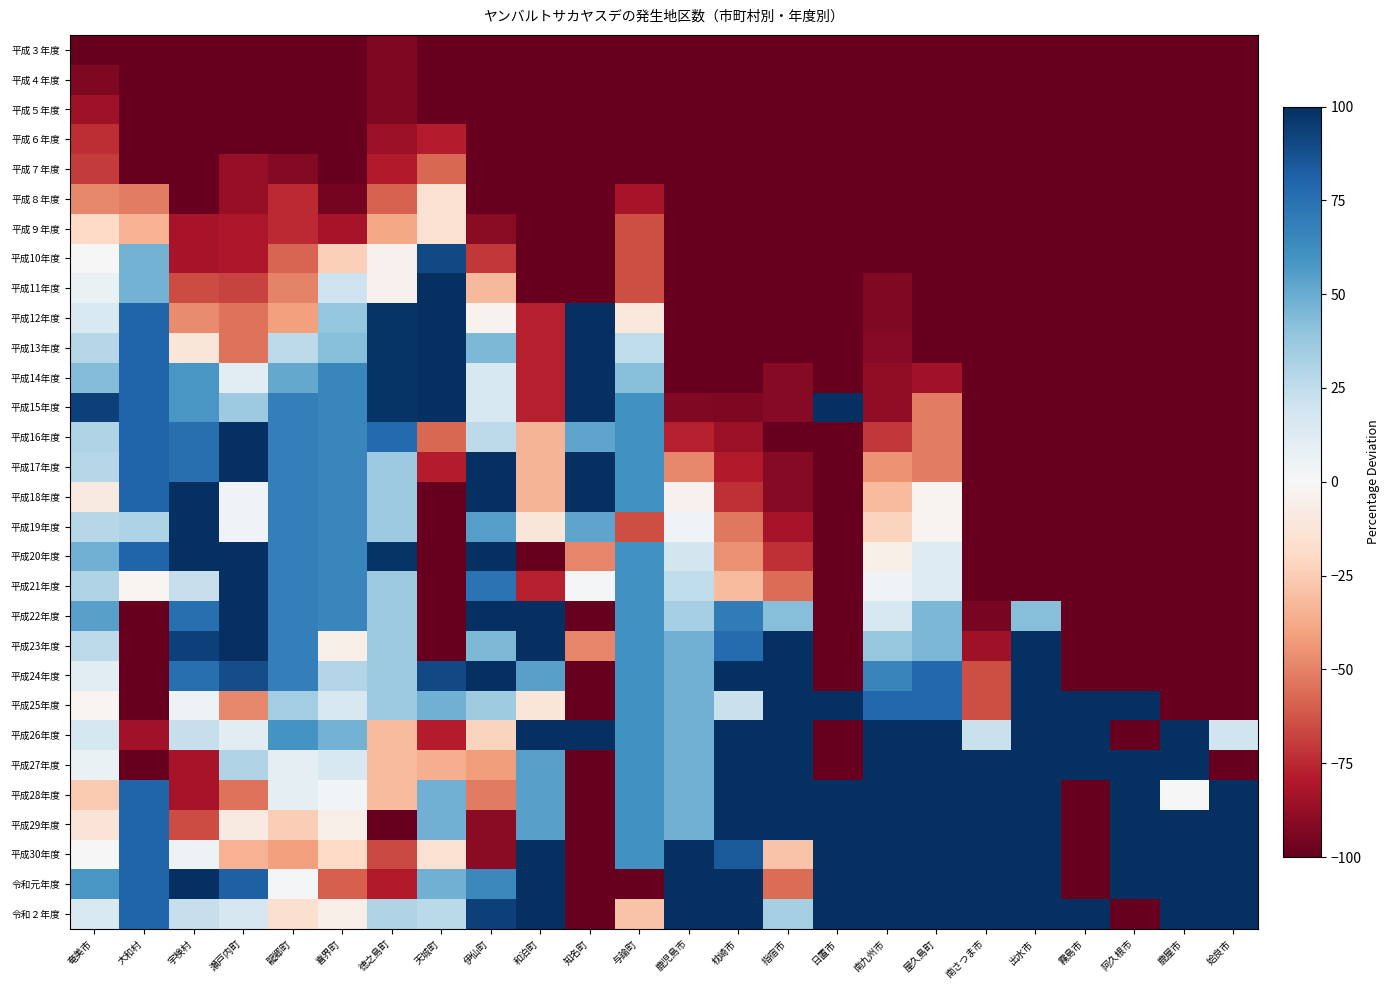

Reading right to left, extract all data points from this chart.

平成３年度: 姶良市=-100.0	鹿屋市=-100.0	阿久根市=-100.0	霧島市=-100.0	出水市=-100.0	南さつま市=-100.0	屋久島町=-100.0	南九州市=-100.0	日置市=-100.0	指宿市=-100.0	枕崎市=-100.0	鹿児島市=-100.0	与論町=-100.0	知名町=-100.0	和泊町=-100.0	伊仙町=-100.0	天城町=-100.0	徳之島町=-93.2	喜界町=-100.0	龍郷町=-100.0	瀬戸内町=-100.0	宇検村=-100.0	大和村=-100.0	奄美市=-100.0
平成４年度: 姶良市=-100.0	鹿屋市=-100.0	阿久根市=-100.0	霧島市=-100.0	出水市=-100.0	南さつま市=-100.0	屋久島町=-100.0	南九州市=-100.0	日置市=-100.0	指宿市=-100.0	枕崎市=-100.0	鹿児島市=-100.0	与論町=-100.0	知名町=-100.0	和泊町=-100.0	伊仙町=-100.0	天城町=-100.0	徳之島町=-93.2	喜界町=-100.0	龍郷町=-100.0	瀬戸内町=-100.0	宇検村=-100.0	大和村=-100.0	奄美市=-93.5
平成５年度: 姶良市=-100.0	鹿屋市=-100.0	阿久根市=-100.0	霧島市=-100.0	出水市=-100.0	南さつま市=-100.0	屋久島町=-100.0	南九州市=-100.0	日置市=-100.0	指宿市=-100.0	枕崎市=-100.0	鹿児島市=-100.0	与論町=-100.0	知名町=-100.0	和泊町=-100.0	伊仙町=-100.0	天城町=-100.0	徳之島町=-93.2	喜界町=-100.0	龍郷町=-100.0	瀬戸内町=-100.0	宇検村=-100.0	大和村=-100.0	奄美市=-84.8
平成６年度: 姶良市=-100.0	鹿屋市=-100.0	阿久根市=-100.0	霧島市=-100.0	出水市=-100.0	南さつま市=-100.0	屋久島町=-100.0	南九州市=-100.0	日置市=-100.0	指宿市=-100.0	枕崎市=-100.0	鹿児島市=-100.0	与論町=-100.0	知名町=-100.0	和泊町=-100.0	伊仙町=-100.0	天城町=-78.9	徳之島町=-86.3	喜界町=-100.0	龍郷町=-100.0	瀬戸内町=-100.0	宇検村=-100.0	大和村=-100.0	奄美市=-73.9
平成７年度: 姶良市=-100.0	鹿屋市=-100.0	阿久根市=-100.0	霧島市=-100.0	出水市=-100.0	南さつま市=-100.0	屋久島町=-100.0	南九州市=-100.0	日置市=-100.0	指宿市=-100.0	枕崎市=-100.0	鹿児島市=-100.0	与論町=-100.0	知名町=-100.0	和泊町=-100.0	伊仙町=-100.0	天城町=-57.7	徳之島町=-79.5	喜界町=-100.0	龍郷町=-91.6	瀬戸内町=-87.0	宇検村=-100.0	大和村=-100.0	奄美市=-69.6
平成８年度: 姶良市=-100.0	鹿屋市=-100.0	阿久根市=-100.0	霧島市=-100.0	出水市=-100.0	南さつま市=-100.0	屋久島町=-100.0	南九州市=-100.0	日置市=-100.0	指宿市=-100.0	枕崎市=-100.0	鹿児島市=-100.0	与論町=-82.1	知名町=-100.0	和泊町=-100.0	伊仙町=-100.0	天城町=-15.5	徳之島町=-59.0	喜界町=-95.5	龍郷町=-74.8	瀬戸内町=-87.0	宇検村=-100.0	大和村=-50.8	奄美市=-47.9
平成９年度: 姶良市=-100.0	鹿屋市=-100.0	阿久根市=-100.0	霧島市=-100.0	出水市=-100.0	南さつま市=-100.0	屋久島町=-100.0	南九州市=-100.0	日置市=-100.0	指宿市=-100.0	枕崎市=-100.0	鹿児島市=-100.0	与論町=-64.3	知名町=-100.0	和泊町=-100.0	伊仙町=-90.3	天城町=-15.5	徳之島町=-38.5	喜界町=-82.1	龍郷町=-74.8	瀬戸内町=-80.5	宇検村=-82.5	大和村=-34.4	奄美市=-19.6
平成10年度: 姶良市=-100.0	鹿屋市=-100.0	阿久根市=-100.0	霧島市=-100.0	出水市=-100.0	南さつま市=-100.0	屋久島町=-100.0	南九州市=-100.0	日置市=-100.0	指宿市=-100.0	枕崎市=-100.0	鹿児島市=-100.0	与論町=-64.3	知名町=-100.0	和泊町=-100.0	伊仙町=-71.0	天城町=90.1	徳之島町=-4.3	喜界町=-24.1	龍郷町=-58.0	瀬戸内町=-80.5	宇検村=-82.5	大和村=47.5	奄美市=-0.1
平成11年度: 姶良市=-100.0	鹿屋市=-100.0	阿久根市=-100.0	霧島市=-100.0	出水市=-100.0	南さつま市=-100.0	屋久島町=-100.0	南九州市=-92.6	日置市=-100.0	指宿市=-100.0	枕崎市=-100.0	鹿児島市=-100.0	与論町=-64.3	知名町=-100.0	和泊町=-100.0	伊仙町=-32.3	天城町=100.0	徳之島町=-4.3	喜界町=20.5	龍郷町=-49.6	瀬戸内町=-67.5	宇検村=-64.9	大和村=47.5	奄美市=6.4
平成12年度: 姶良市=-100.0	鹿屋市=-100.0	阿久根市=-100.0	霧島市=-100.0	出水市=-100.0	南さつま市=-100.0	屋久島町=-100.0	南九州市=-92.6	日置市=-100.0	指宿市=-100.0	枕崎市=-100.0	鹿児島市=-100.0	与論町=-10.7	知名町=100.0	和泊町=-77.9	伊仙町=-3.2	天城町=100.0	徳之島町=98.2	喜界町=38.4	龍郷町=-41.2	瀬戸内町=-54.5	宇検村=-47.4	大和村=80.3	奄美市=15.1
平成13年度: 姶良市=-100.0	鹿屋市=-100.0	阿久根市=-100.0	霧島市=-100.0	出水市=-100.0	南さつま市=-100.0	屋久島町=-100.0	南九州市=-90.8	日置市=-100.0	指宿市=-100.0	枕崎市=-100.0	鹿児島市=-100.0	与論町=25.0	知名町=100.0	和泊町=-77.9	伊仙町=45.2	天城町=100.0	徳之島町=98.2	喜界町=42.9	龍郷町=26.1	瀬戸内町=-54.5	宇検村=-12.3	大和村=80.3	奄美市=28.2
平成14年度: 姶良市=-100.0	鹿屋市=-100.0	阿久根市=-100.0	霧島市=-100.0	出水市=-100.0	南さつま市=-100.0	屋久島町=-83.8	南九州市=-89.0	日置市=-100.0	指宿市=-91.1	枕崎市=-100.0	鹿児島市=-100.0	与論町=42.9	知名町=100.0	和泊町=-77.9	伊仙町=16.1	天城町=100.0	徳之島町=98.2	喜界町=65.2	龍郷町=51.3	瀬戸内町=10.4	宇検村=57.9	大和村=80.3	奄美市=43.4
平成15年度: 姶良市=-100.0	鹿屋市=-100.0	阿久根市=-100.0	霧島市=-100.0	出水市=-100.0	南さつま市=-100.0	屋久島町=-51.4	南九州市=-89.0	日置市=100.0	指宿市=-91.1	枕崎市=-93.2	鹿児島市=-92.6	与論町=60.7	知名町=100.0	和泊町=-77.9	伊仙町=16.1	天城町=100.0	徳之島町=98.2	喜界町=65.2	龍郷町=68.1	瀬戸内町=36.4	宇検村=57.9	大和村=80.3	奄美市=93.3
平成16年度: 姶良市=-100.0	鹿屋市=-100.0	阿久根市=-100.0	霧島市=-100.0	出水市=-100.0	南さつま市=-100.0	屋久島町=-51.4	南九州市=-70.5	日置市=-100.0	指宿市=-100.0	枕崎市=-86.4	鹿児島市=-77.8	与論町=60.7	知名町=52.5	和泊町=-33.8	伊仙町=25.8	天城町=-57.7	徳之島町=77.7	喜界町=65.2	龍郷町=68.1	瀬戸内町=100.0	宇検村=75.4	大和村=80.3	奄美市=30.3
平成17年度: 姶良市=-100.0	鹿屋市=-100.0	阿久根市=-100.0	霧島市=-100.0	出水市=-100.0	南さつま市=-100.0	屋久島町=-51.4	南九州市=-44.8	日置市=-100.0	指宿市=-91.1	枕崎市=-79.6	鹿児島市=-48.3	与論町=60.7	知名町=100.0	和泊町=-33.8	伊仙町=100.0	天城町=-78.9	徳之島町=36.7	喜界町=65.2	龍郷町=68.1	瀬戸内町=100.0	宇検村=75.4	大和村=80.3	奄美市=28.2
平成18年度: 姶良市=-100.0	鹿屋市=-100.0	阿久根市=-100.0	霧島市=-100.0	出水市=-100.0	南さつま市=-100.0	屋久島町=-2.7	南九州市=-31.9	日置市=-100.0	指宿市=-91.1	枕崎市=-72.8	鹿児島市=-3.9	与論町=60.7	知名町=100.0	和泊町=-33.8	伊仙町=100.0	天城町=-100.0	徳之島町=36.7	喜界町=65.2	龍郷町=68.1	瀬戸内町=3.9	宇検村=100.0	大和村=80.3	奄美市=-8.8
平成19年度: 姶良市=-100.0	鹿屋市=-100.0	阿久根市=-100.0	霧島市=-100.0	出水市=-100.0	南さつま市=-100.0	屋久島町=-2.7	南九州市=-22.7	日置市=-100.0	指宿市=-82.2	枕崎市=-52.4	鹿児島市=3.4	与論町=-64.3	知名町=52.5	和泊町=-11.8	伊仙町=54.8	天城町=-100.0	徳之島町=36.7	喜界町=65.2	龍郷町=68.1	瀬戸内町=3.9	宇検村=100.0	大和村=31.1	奄美市=28.2
平成20年度: 姶良市=-100.0	鹿屋市=-100.0	阿久根市=-100.0	霧島市=-100.0	出水市=-100.0	南さつま市=-100.0	屋久島町=13.5	南九州市=-6.1	日置市=-100.0	指宿市=-73.3	枕崎市=-45.6	鹿児島市=18.2	与論町=60.7	知名町=-49.2	和泊町=-100.0	伊仙町=100.0	天城町=-100.0	徳之島町=98.2	喜界町=65.2	龍郷町=68.1	瀬戸内町=100.0	宇検村=100.0	大和村=80.3	奄美市=47.7
平成21年度: 姶良市=-100.0	鹿屋市=-100.0	阿久根市=-100.0	霧島市=-100.0	出水市=-100.0	南さつま市=-100.0	屋久島町=13.5	南九州市=3.1	日置市=-100.0	指宿市=-55.5	枕崎市=-32.0	鹿児島市=25.6	与論町=60.7	知名町=1.7	和泊町=-77.9	伊仙町=74.2	天城町=-100.0	徳之島町=36.7	喜界町=65.2	龍郷町=68.1	瀬戸内町=100.0	宇検村=22.8	大和村=-1.6	奄美市=30.3
平成22年度: 姶良市=-100.0	鹿屋市=-100.0	阿久根市=-100.0	霧島市=-100.0	出水市=42.9	南さつま市=-94.9	屋久島町=45.9	南九州市=16.0	日置市=-100.0	指宿市=42.4	枕崎市=70.1	鹿児島市=33.0	与論町=60.7	知名町=-100.0	和泊町=100.0	伊仙町=100.0	天城町=-100.0	徳之島町=36.7	喜界町=65.2	龍郷町=68.1	瀬戸内町=100.0	宇検村=75.4	大和村=-100.0	奄美市=54.2
平成23年度: 姶良市=-100.0	鹿屋市=-100.0	阿久根市=-100.0	霧島市=-100.0	出水市=100.0	南さつま市=-84.7	屋久島町=45.9	南九州市=38.1	日置市=-100.0	指宿市=100.0	枕崎市=76.9	鹿児島市=47.8	与論町=60.7	知名町=-49.2	和泊町=100.0	伊仙町=45.2	天城町=-100.0	徳之島町=36.7	喜界町=-6.2	龍郷町=68.1	瀬戸内町=100.0	宇検村=93.0	大和村=-100.0	奄美市=26.0
平成24年度: 姶良市=-100.0	鹿屋市=-100.0	阿久根市=-100.0	霧島市=-100.0	出水市=100.0	南さつま市=-64.3	屋久島町=78.4	南九州市=65.7	日置市=-100.0	指宿市=100.0	枕崎市=100.0	鹿児島市=47.8	与論町=60.7	知名町=-100.0	和泊町=54.4	伊仙町=100.0	天城町=90.1	徳之島町=36.7	喜界町=29.5	龍郷町=68.1	瀬戸内町=88.3	宇検村=75.4	大和村=-100.0	奄美市=10.8
平成25年度: 姶良市=-100.0	鹿屋市=-100.0	阿久根市=100.0	霧島市=100.0	出水市=100.0	南さつま市=-64.3	屋久島町=78.4	南九州市=78.6	日置市=100.0	指宿市=100.0	枕崎市=22.4	鹿児島市=47.8	与論町=60.7	知名町=-100.0	和泊町=-11.8	伊仙町=35.5	天城町=47.9	徳之島町=36.7	喜界町=16.1	龍郷町=34.5	瀬戸内町=-48.1	宇検村=5.3	大和村=-100.0	奄美市=-2.2
平成26年度: 姶良市=20.0	鹿屋市=100.0	阿久根市=-100.0	霧島市=100.0	出水市=100.0	南さつま市=22.2	屋久島町=100.0	南九州市=100.0	日置市=-100.0	指宿市=100.0	枕崎市=100.0	鹿児島市=47.8	与論町=60.7	知名町=100.0	和泊町=100.0	伊仙町=-22.6	天城町=-78.9	徳之島町=-31.7	喜界町=47.3	龍郷町=59.7	瀬戸内町=10.4	宇検村=22.8	大和村=-83.6	奄美市=17.3
平成27年度: 姶良市=-100.0	鹿屋市=100.0	阿久根市=100.0	霧島市=100.0	出水市=100.0	南さつま市=100.0	屋久島町=100.0	南九州市=100.0	日置市=-100.0	指宿市=100.0	枕崎市=100.0	鹿児島市=47.8	与論町=60.7	知名町=-100.0	和泊町=54.4	伊仙町=-41.9	天城町=-36.6	徳之島町=-31.7	喜界町=16.1	龍郷町=9.2	瀬戸内町=29.9	宇検村=-82.5	大和村=-100.0	奄美市=6.4
平成28年度: 姶良市=100.0	鹿屋市=0.0	阿久根市=100.0	霧島市=-100.0	出水市=100.0	南さつま市=100.0	屋久島町=100.0	南九州市=100.0	日置市=100.0	指宿市=100.0	枕崎市=100.0	鹿児島市=47.8	与論町=60.7	知名町=-100.0	和泊町=54.4	伊仙町=-51.6	天城町=47.9	徳之島町=-31.7	喜界町=2.7	龍郷町=9.2	瀬戸内町=-54.5	宇検村=-82.5	大和村=80.3	奄美市=-26.1
平成29年度: 姶良市=100.0	鹿屋市=100.0	阿久根市=100.0	霧島市=-100.0	出水市=100.0	南さつま市=100.0	屋久島町=100.0	南九州市=100.0	日置市=100.0	指宿市=100.0	枕崎市=100.0	鹿児島市=47.8	与論町=60.7	知名町=-100.0	和泊町=54.4	伊仙町=-90.3	天城町=47.9	徳之島町=-100.0	喜界町=-6.2	龍郷町=-24.4	瀬戸内町=-9.1	宇検村=-64.9	大和村=80.3	奄美市=-13.1
平成30年度: 姶良市=100.0	鹿屋市=100.0	阿久根市=100.0	霧島市=-100.0	出水市=100.0	南さつま市=100.0	屋久島町=100.0	南九州市=100.0	日置市=100.0	指宿市=-28.8	枕崎市=83.7	鹿児島市=100.0	与論町=60.7	知名町=-100.0	和泊町=100.0	伊仙町=-90.3	天城町=-15.5	徳之島町=-65.8	喜界町=-19.6	龍郷町=-41.2	瀬戸内町=-35.1	宇検村=5.3	大和村=80.3	奄美市=-0.1
令和元年度: 姶良市=100.0	鹿屋市=100.0	阿久根市=100.0	霧島市=-100.0	出水市=100.0	南さつま市=100.0	屋久島町=100.0	南九州市=100.0	日置市=100.0	指宿市=-55.5	枕崎市=100.0	鹿児島市=100.0	与論町=-100.0	知名町=-100.0	和泊町=100.0	伊仙町=64.5	天城町=47.9	徳之島町=-79.5	喜界町=-59.8	龍郷町=0.8	瀬戸内町=81.8	宇検村=100.0	大和村=80.3	奄美市=58.6
令和２年度: 姶良市=100.0	鹿屋市=100.0	阿久根市=-100.0	霧島市=100.0	出水市=100.0	南さつま市=100.0	屋久島町=100.0	南九州市=100.0	日置市=100.0	指宿市=33.5	枕崎市=100.0	鹿児島市=100.0	与論町=-28.6	知名町=-100.0	和泊町=100.0	伊仙町=93.5	天城町=26.8	徳之島町=29.8	喜界町=-6.2	龍郷町=-16.0	瀬戸内町=16.9	宇検村=22.8	大和村=80.3	奄美市=15.1